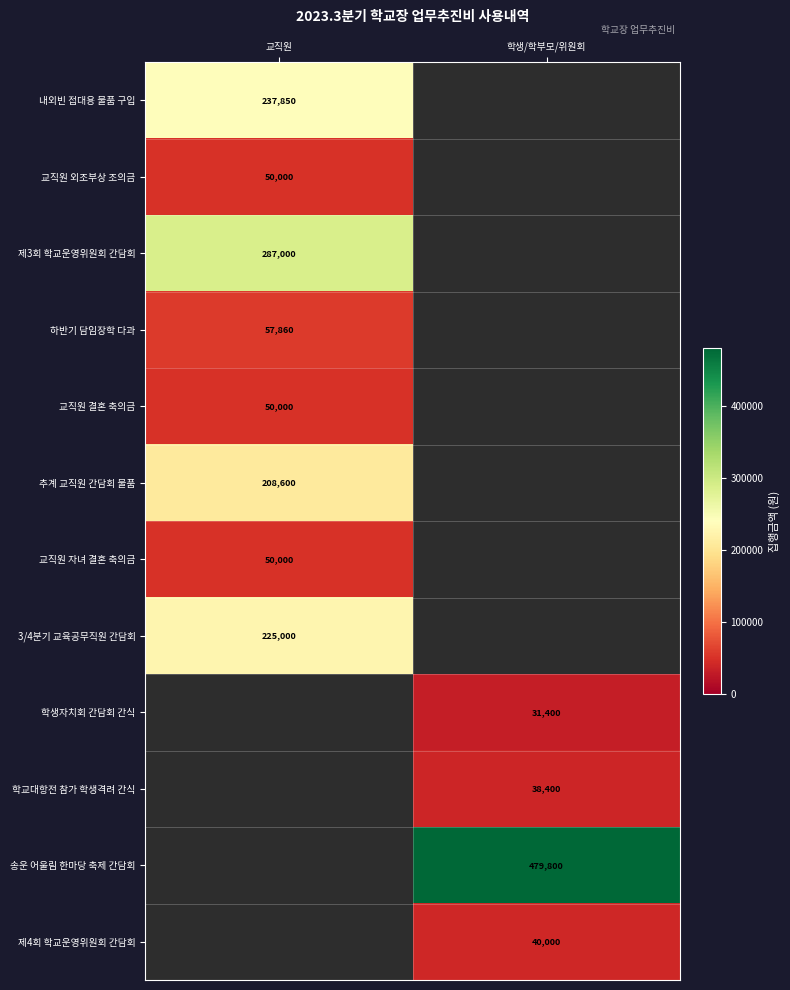

At which label does 내외빈 접대용 물품 구입 reach its minimum?

교직원